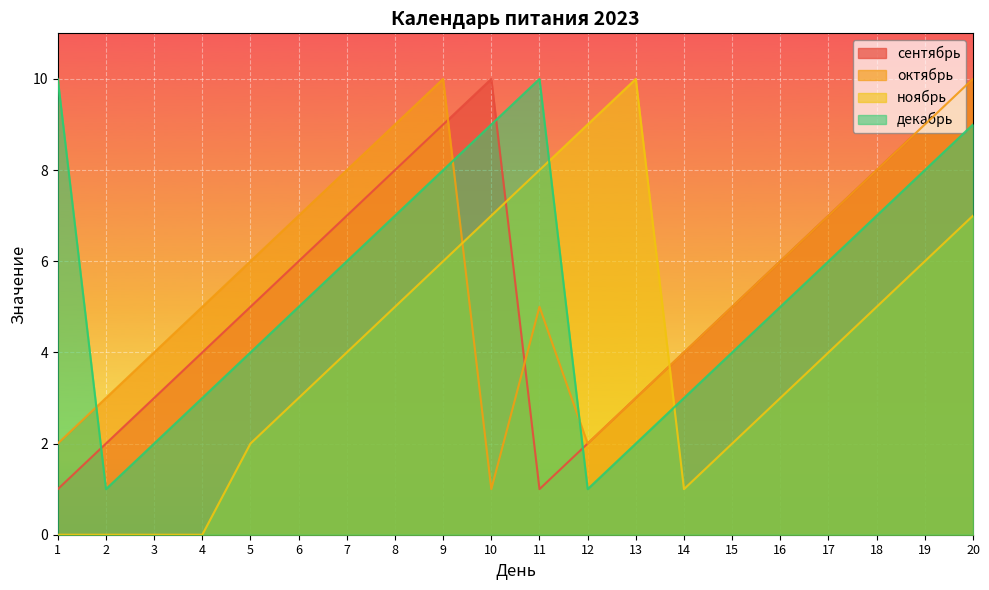

Which series has the widest spread of values?

ноябрь